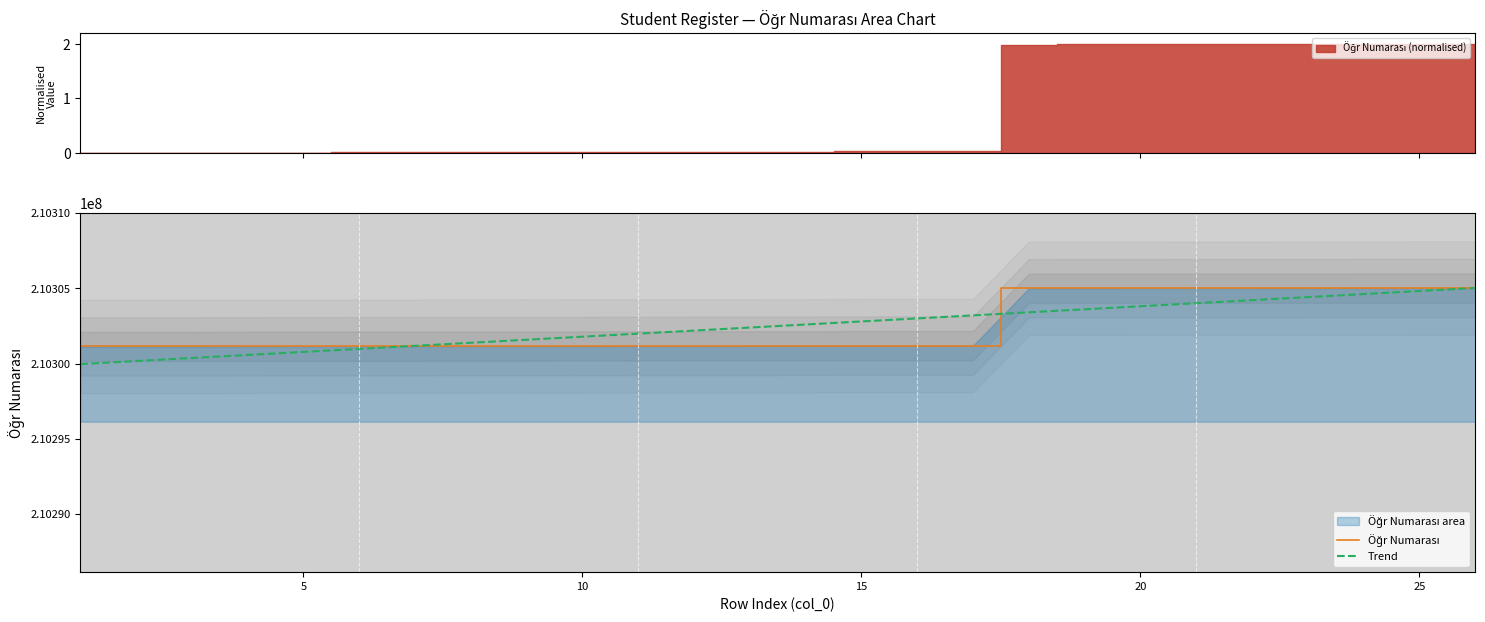

What is the highest value of the Trend series?

210305025.9